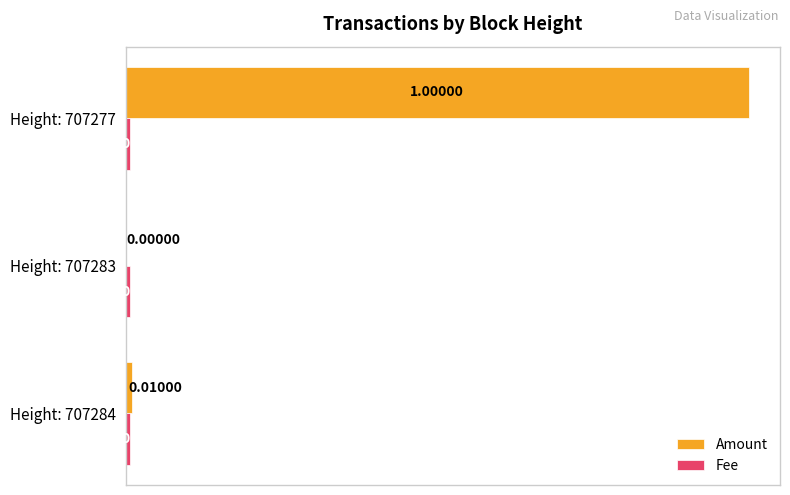

Which series has the largest total across all categories?

Amount